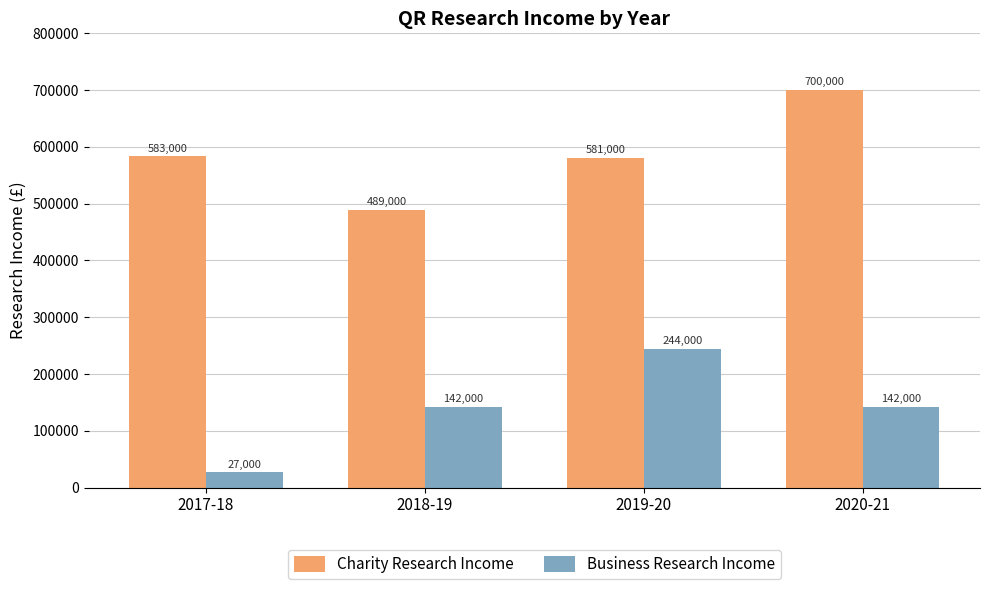

Reading left to right, list all the values displayed in this chart.

Charity Research Income: 2017-18=583000	2018-19=489000	2019-20=581000	2020-21=700000
Business Research Income: 2017-18=27000	2018-19=142000	2019-20=244000	2020-21=142000